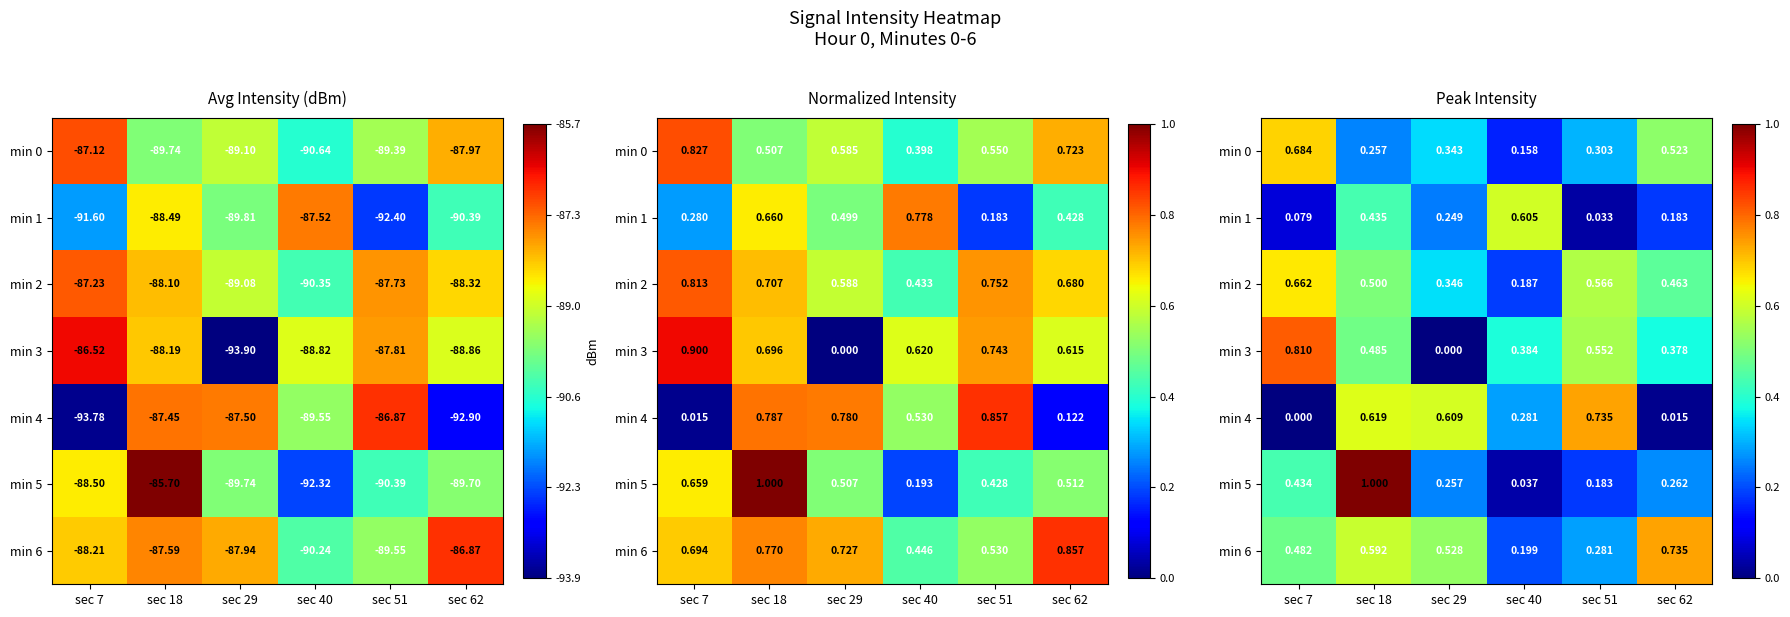

List the labels in order of min 1 value, largest first.

sec 40, sec 18, sec 29, sec 62, sec 7, sec 51